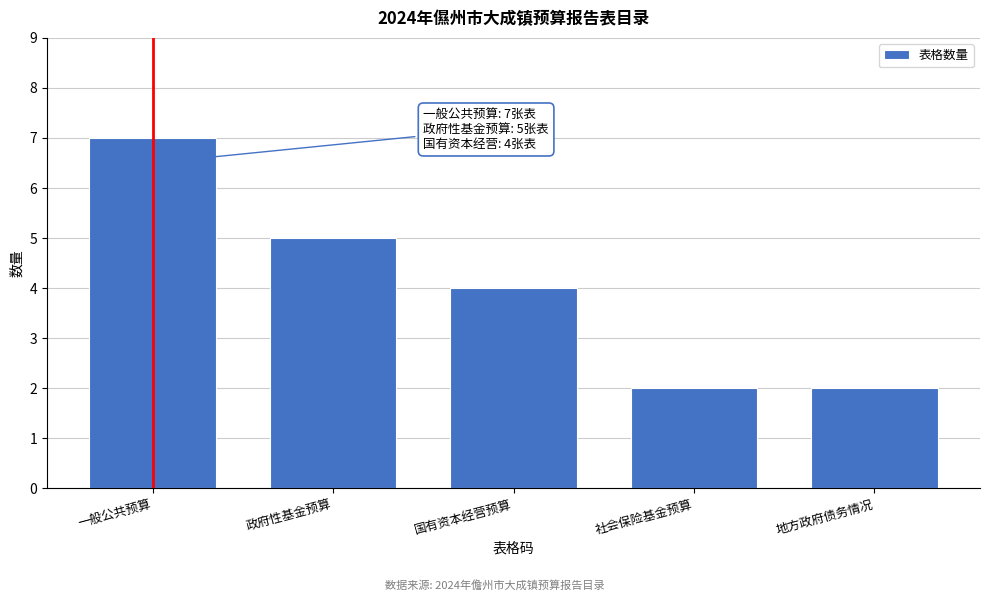

Reading right to left, extract all data points from this chart.

地方政府债务情况=2	社会保险基金预算=2	国有资本经营预算=4	政府性基金预算=5	一般公共预算=7